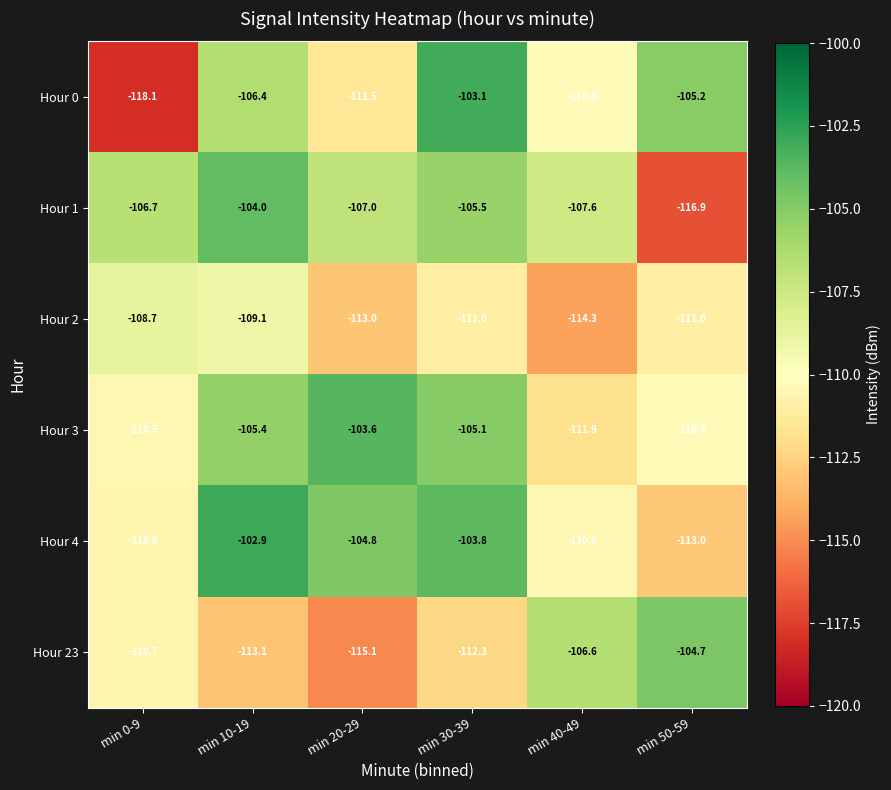

Which series has the widest spread of values?

Hour 0